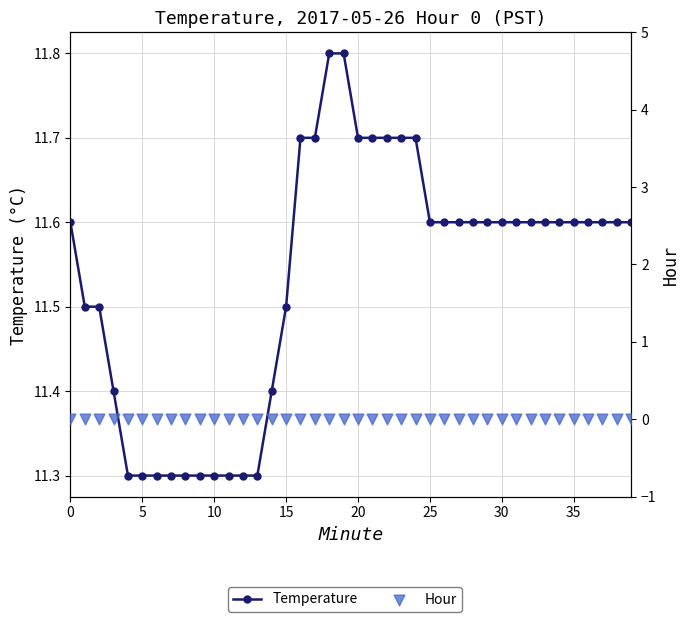

Which series has the largest Y range (max minus min)?

Temperature